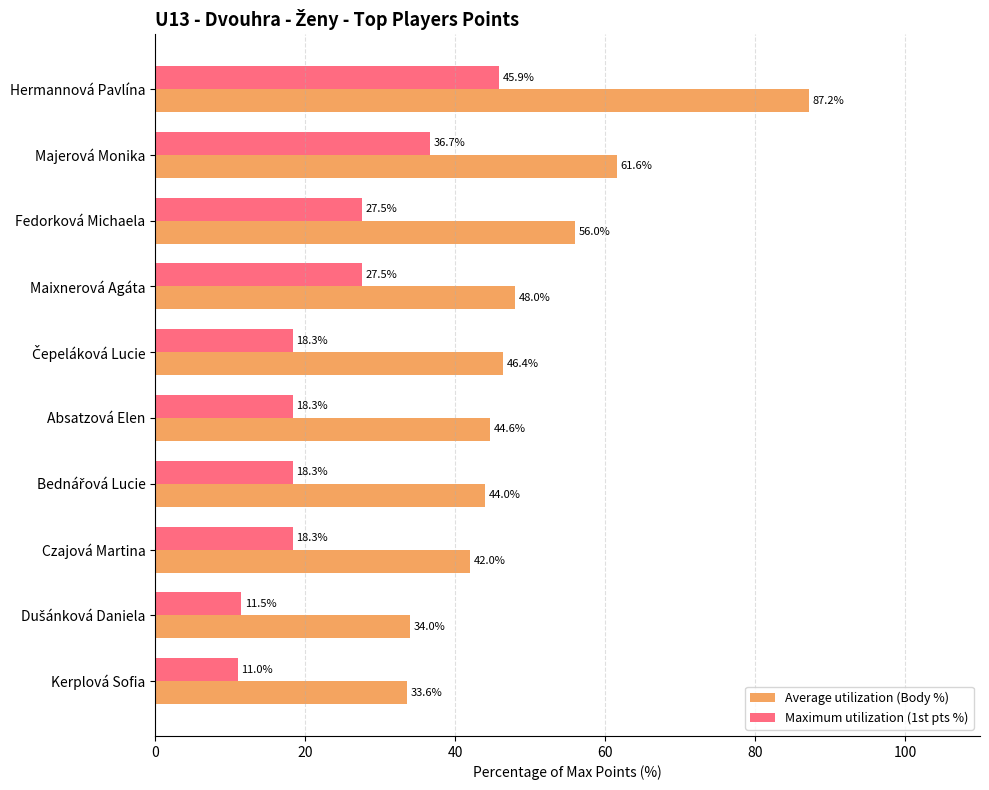

Which series has the largest range (max minus min)?

Average utilization (Body %)